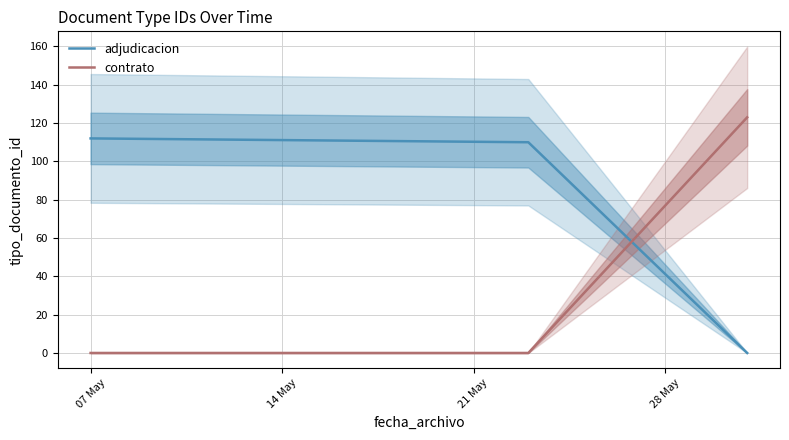

Rank the series by their maximum value, from lowest to highest.

adjudicacion, contrato